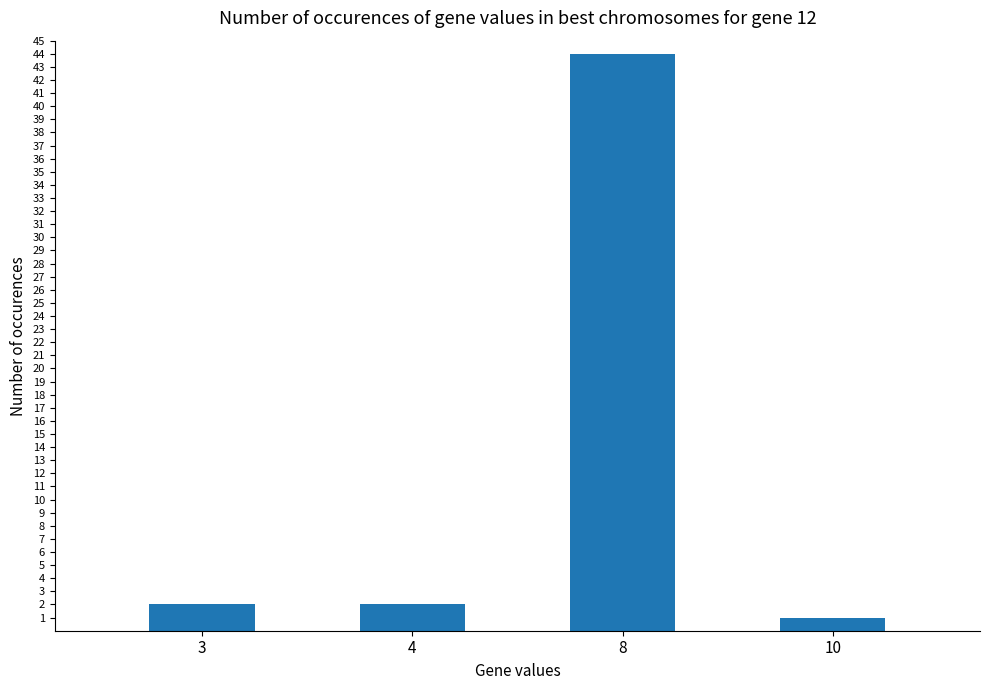

Between 8 and 10, which is larger?

8